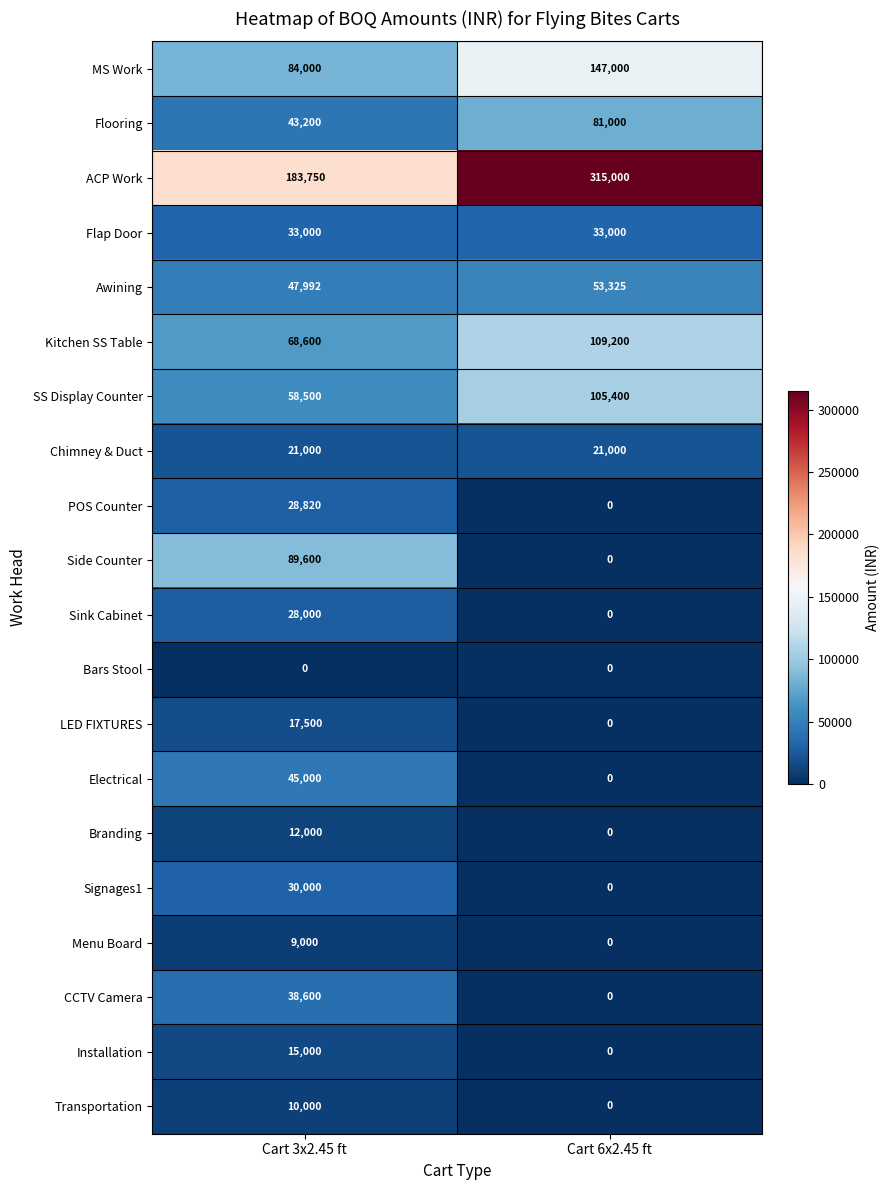

What is the total value across all series at Cart 3x2.45 ft?

863562